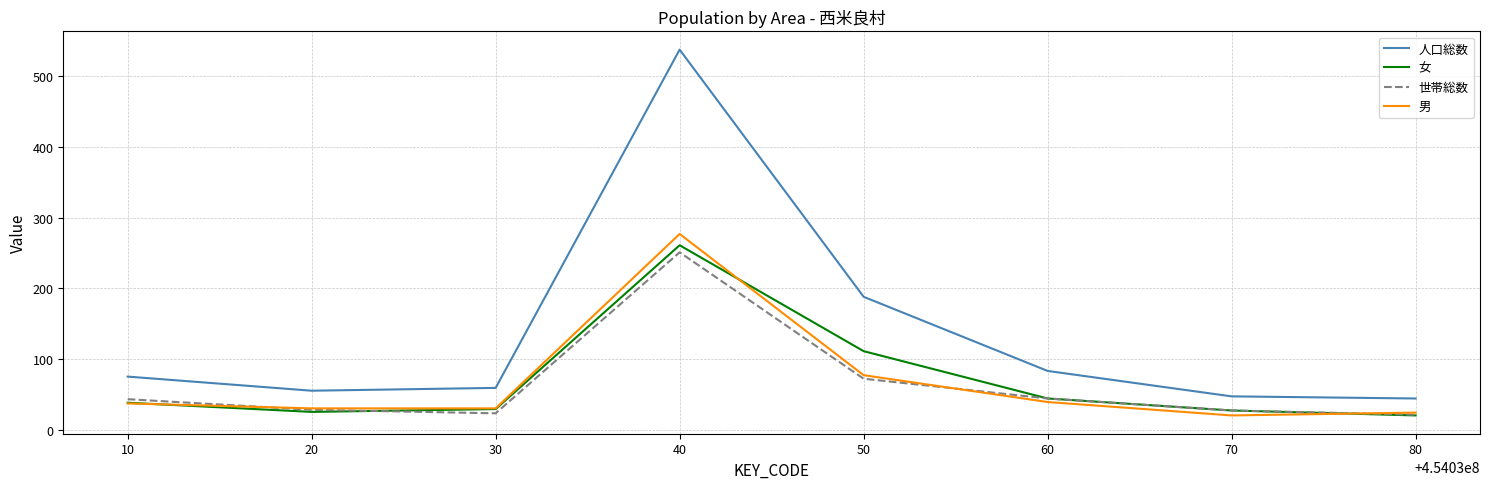

Which series has the widest spread of values?

人口総数